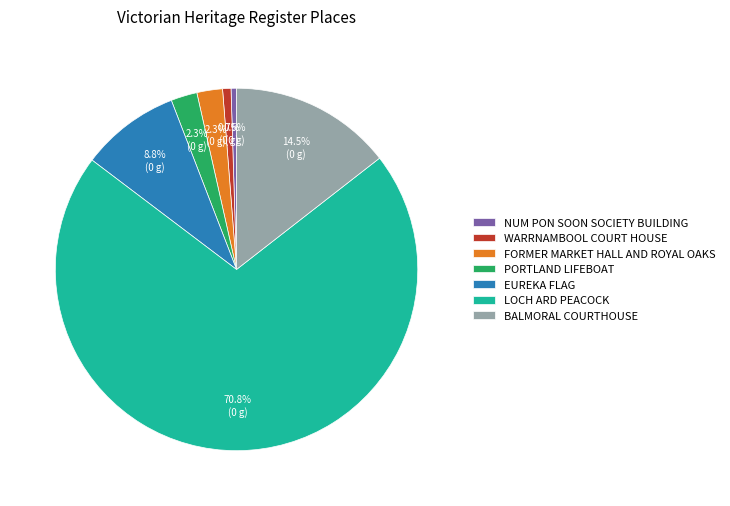

What is the total percentage of WARRNAMBOOL COURT HOUSE and LOCH ARD PEACOCK?

71.6%